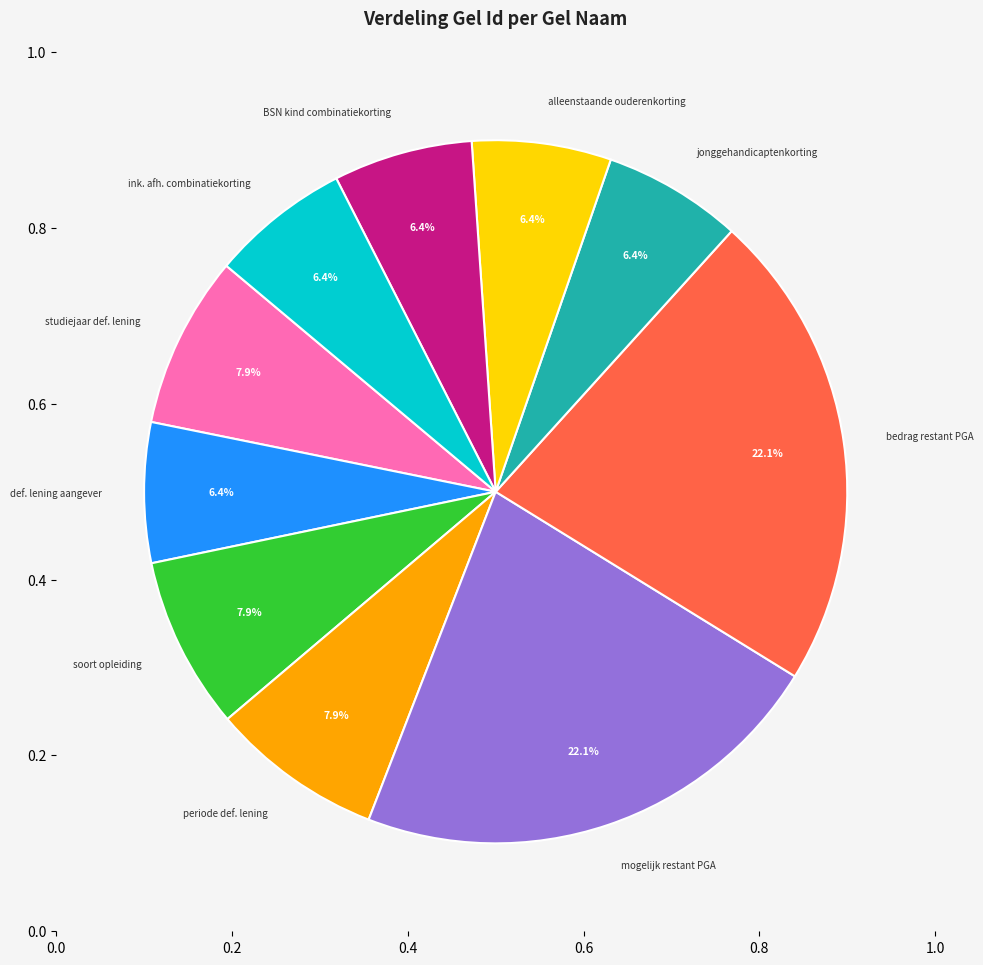

True or false: alleenstaande ouderenkorting accounts for 6% of the total.

True